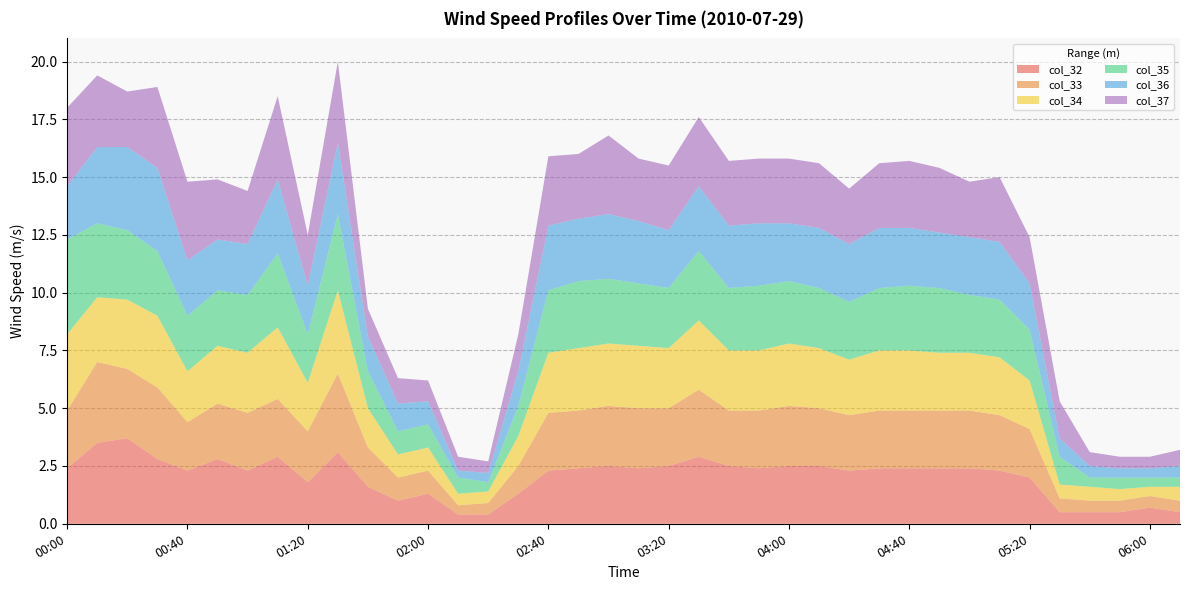

Reading left to right, list all the values displayed in this chart.

col_32: 2.4	3.5	3.7	2.8	2.3	2.8	2.3	2.9	1.8	3.1	1.6	1.0	1.3	0.4	0.4	1.3	2.3	2.4	2.5	2.4	2.5	2.9	2.5	2.4	2.5	2.5	2.3	2.4	2.4	2.4	2.4	2.3	2.0	0.5	0.5	0.5	0.7	0.5
col_33: 2.5	3.5	3.0	3.1	2.1	2.4	2.5	2.5	2.2	3.4	1.7	1.0	1.0	0.4	0.5	1.2	2.5	2.5	2.6	2.6	2.5	2.9	2.4	2.5	2.6	2.5	2.4	2.5	2.5	2.5	2.5	2.4	2.1	0.6	0.5	0.5	0.5	0.5
col_34: 3.3	2.8	3.0	3.1	2.2	2.5	2.6	3.1	2.1	3.6	1.7	1.0	1.0	0.5	0.5	1.3	2.6	2.7	2.7	2.7	2.6	3.0	2.6	2.6	2.7	2.6	2.4	2.6	2.6	2.5	2.5	2.5	2.1	0.6	0.6	0.5	0.4	0.6
col_35: 4.1	3.2	3.0	2.8	2.4	2.4	2.5	3.2	2.1	3.3	1.6	1.0	1.0	0.7	0.4	1.3	2.7	2.9	2.8	2.7	2.6	3.0	2.7	2.8	2.7	2.6	2.5	2.7	2.8	2.8	2.5	2.5	2.2	1.2	0.4	0.5	0.4	0.4
col_36: 2.3	3.3	3.6	3.6	2.4	2.2	2.2	3.2	2.1	3.1	1.5	1.2	1.0	0.3	0.4	1.5	2.8	2.7	2.8	2.7	2.5	2.8	2.7	2.7	2.5	2.6	2.5	2.6	2.5	2.4	2.5	2.5	2.0	0.8	0.5	0.4	0.4	0.5
col_37: 3.4	3.1	2.4	3.5	3.4	2.6	2.3	3.6	2.2	3.5	1.2	1.1	0.9	0.6	0.5	1.6	3.0	2.8	3.4	2.7	2.8	3.0	2.8	2.8	2.8	2.8	2.4	2.8	2.9	2.8	2.4	2.8	2.0	1.6	0.6	0.5	0.5	0.7